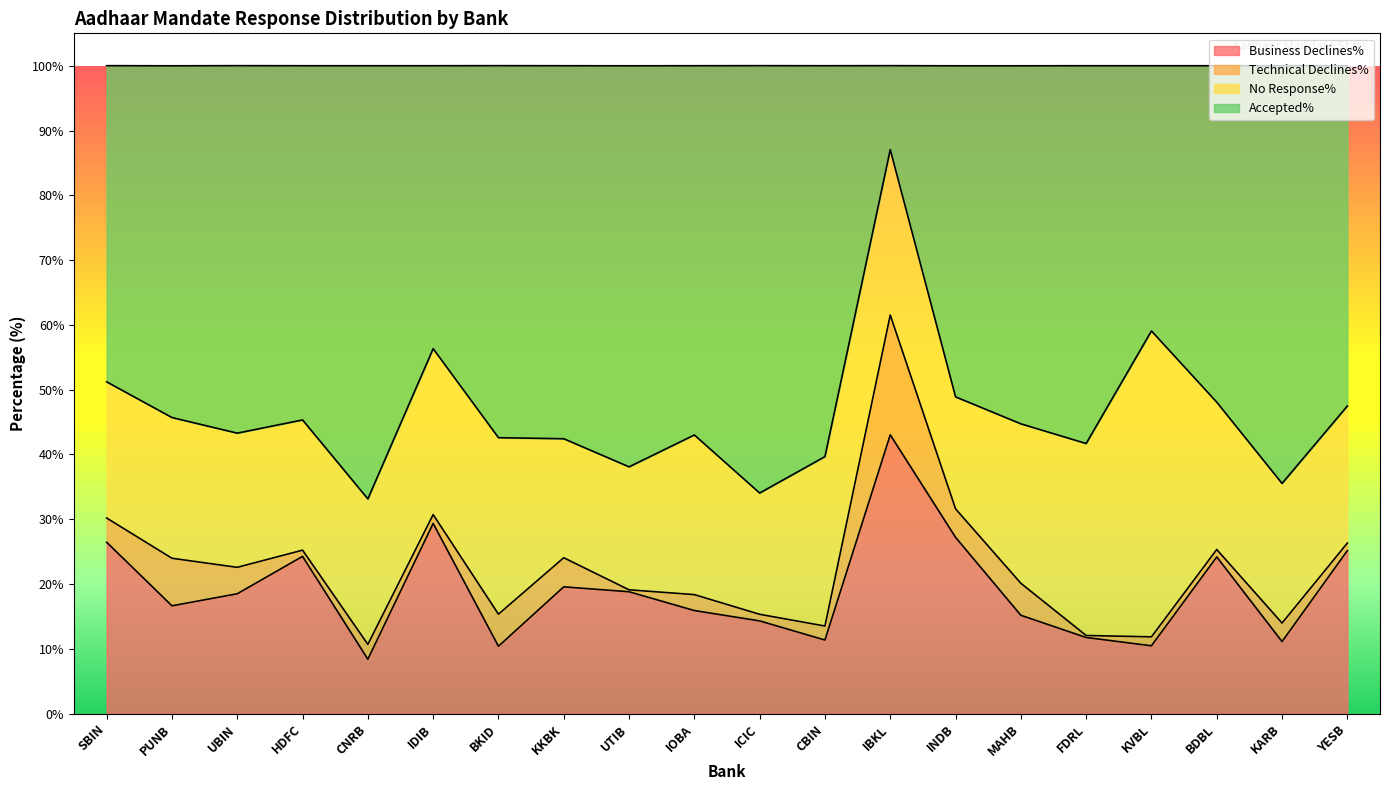

At which label does Accepted% first exceed 44?

SBIN